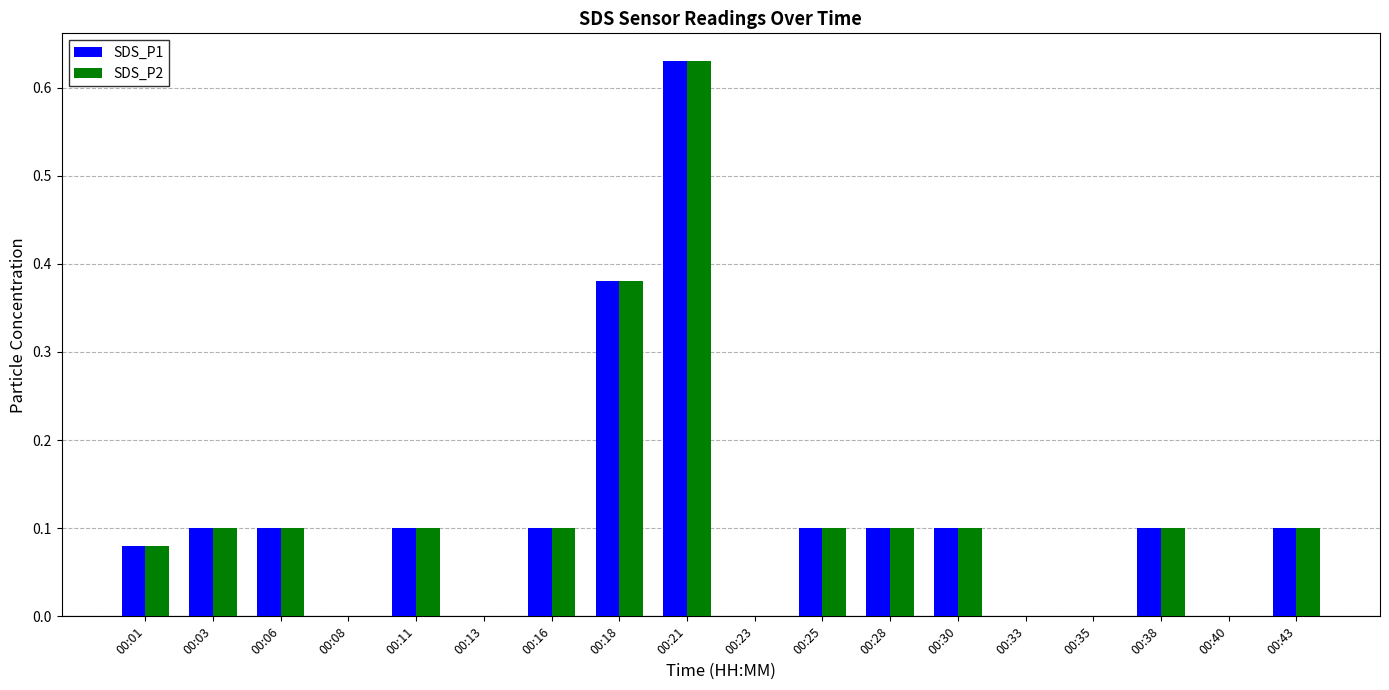

The value of SDS_P1 at 00:16 is 0.0. True or false?

False